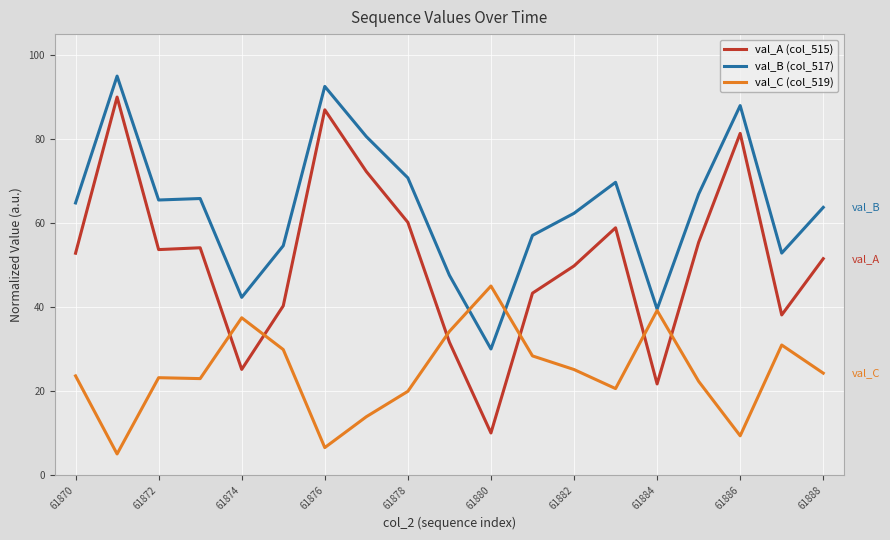

Which series has the widest spread of values?

val_A (col_515)